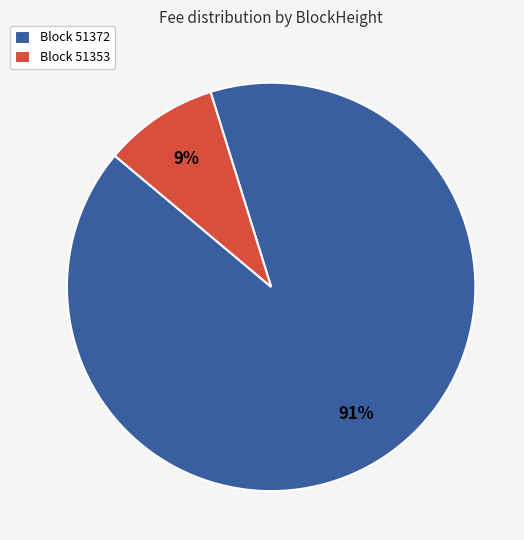

To the nearest percent, what is the average slice percentage?

50%